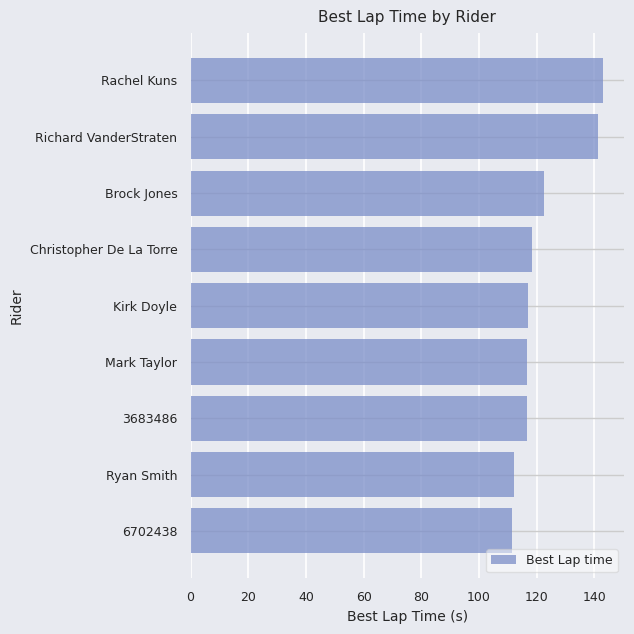

The chart shows a value of 30.8 at Christopher De La Torre. True or false?

False